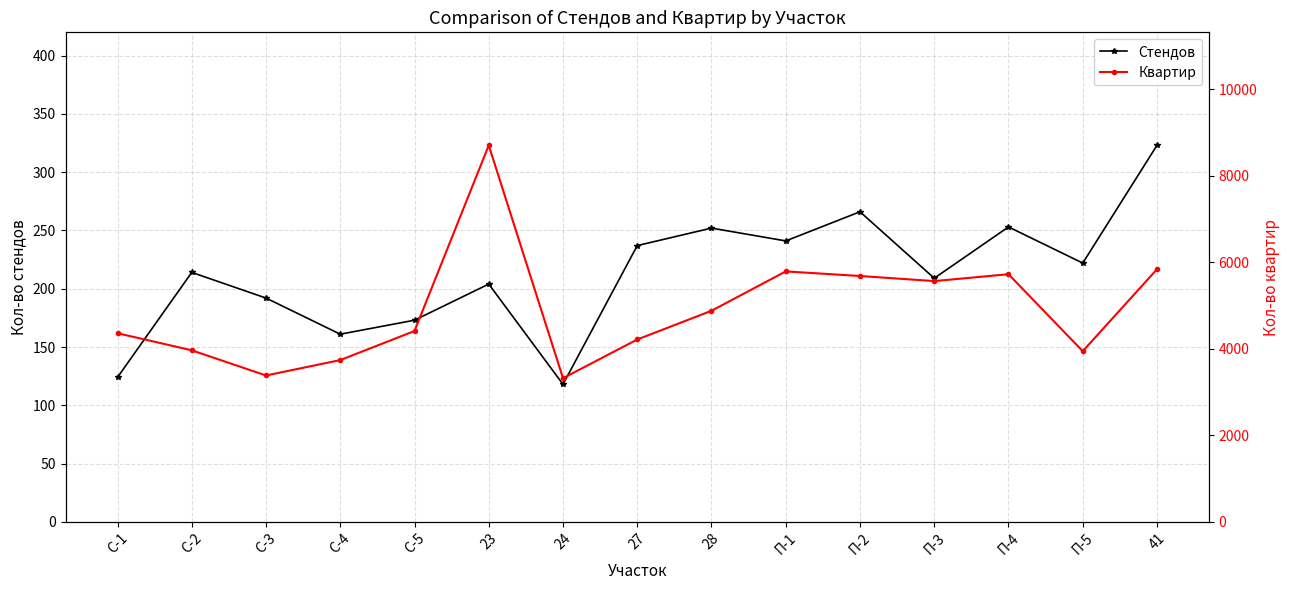

What is the difference between the maximum and minimum values in the Стендов series?

205